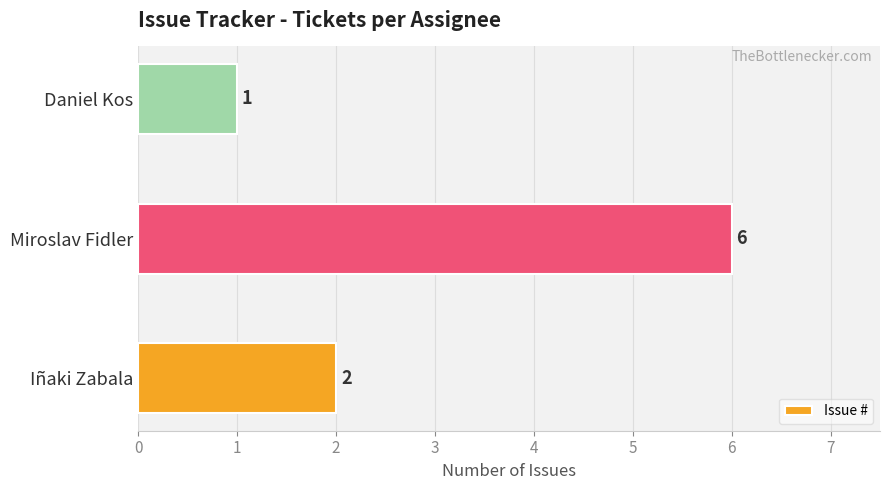

Reading bottom to top, extract all data points from this chart.

Iñaki Zabala=2	Miroslav Fidler=6	Daniel Kos=1